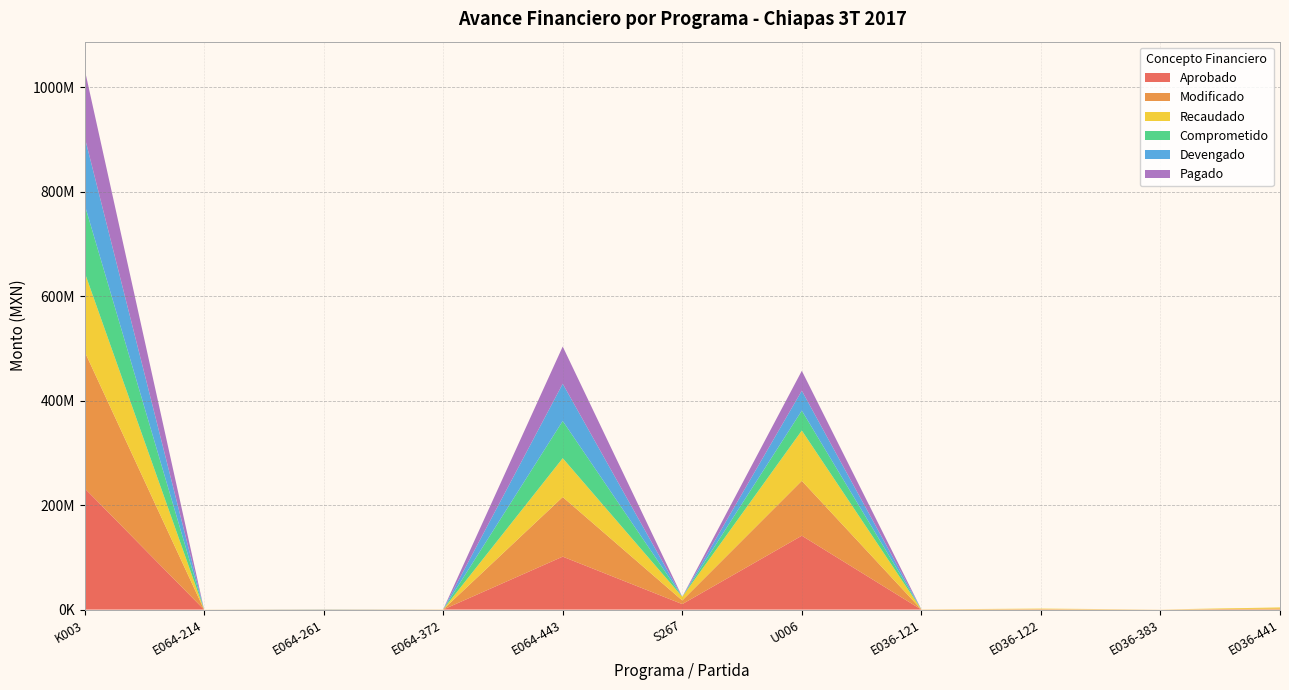

Reading right to left, what are all the values shown in this chart?

Aprobado: E036-441=0.0	E036-383=0.0	E036-122=0.0	E036-121=0.0	U006=141422934.0	S267=10520790.0	E064-443=101363296.0	E064-372=0.0	E064-261=0.0	E064-214=0.0	K003=232400000.0
Modificado: E036-441=2047500.0	E036-383=99000.0	E036-122=925749.0	E036-121=235980.0	U006=105108860.0	S267=7000993.0	E064-443=114126546.0	E064-372=200000.0	E064-261=150000.0	E064-214=100000.0	K003=261970400.0
Recaudado: E036-441=2047500.0	E036-383=99000.0	E036-122=925749.0	E036-121=235980.0	U006=96272630.7	S267=7000993.0	E064-443=74332633.8	E064-372=200000.0	E064-261=150000.0	E064-214=100000.0	K003=151808040.0
Comprometido: E036-441=0.0	E036-383=0.0	E036-122=0.0	E036-121=0.0	U006=38106163.8	S267=0.0	E064-443=71258840.0	E064-372=0.0	E064-261=149942.5	E064-214=0.0	K003=129757767.7
Devengado: E036-441=0.0	E036-383=0.0	E036-122=0.0	E036-121=0.0	U006=38106163.8	S267=0.0	E064-443=71258840.0	E064-372=0.0	E064-261=149942.5	E064-214=0.0	K003=129757767.7
Pagado: E036-441=0.0	E036-383=0.0	E036-122=0.0	E036-121=0.0	U006=38106163.8	S267=0.0	E064-443=71258840.0	E064-372=0.0	E064-261=149942.5	E064-214=0.0	K003=129757767.7